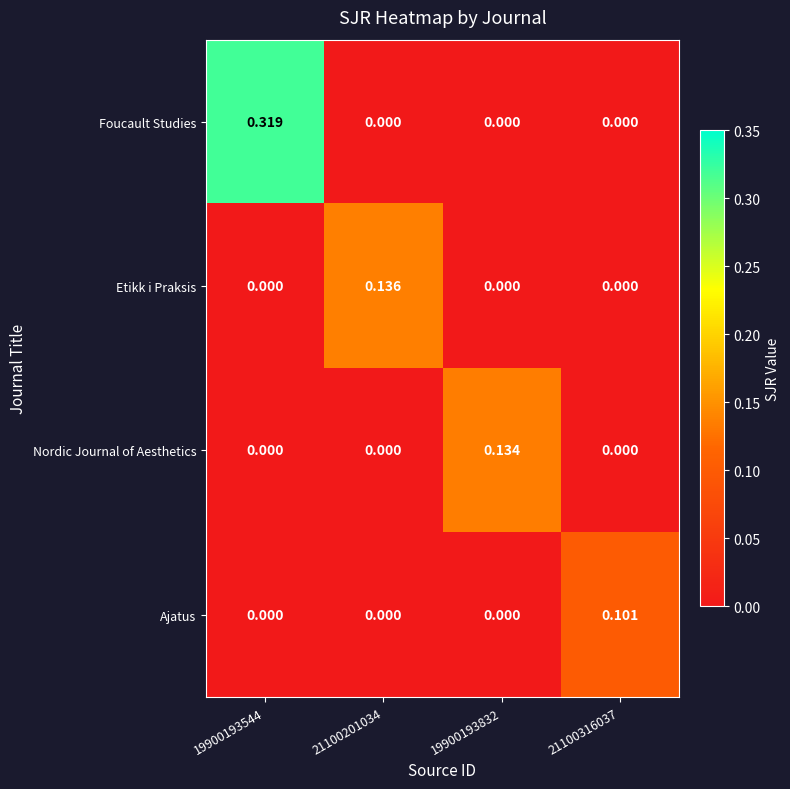

Is the value of Etikk i Praksis at 21100201034 greater than the value of Ajatus at 21100316037?

Yes